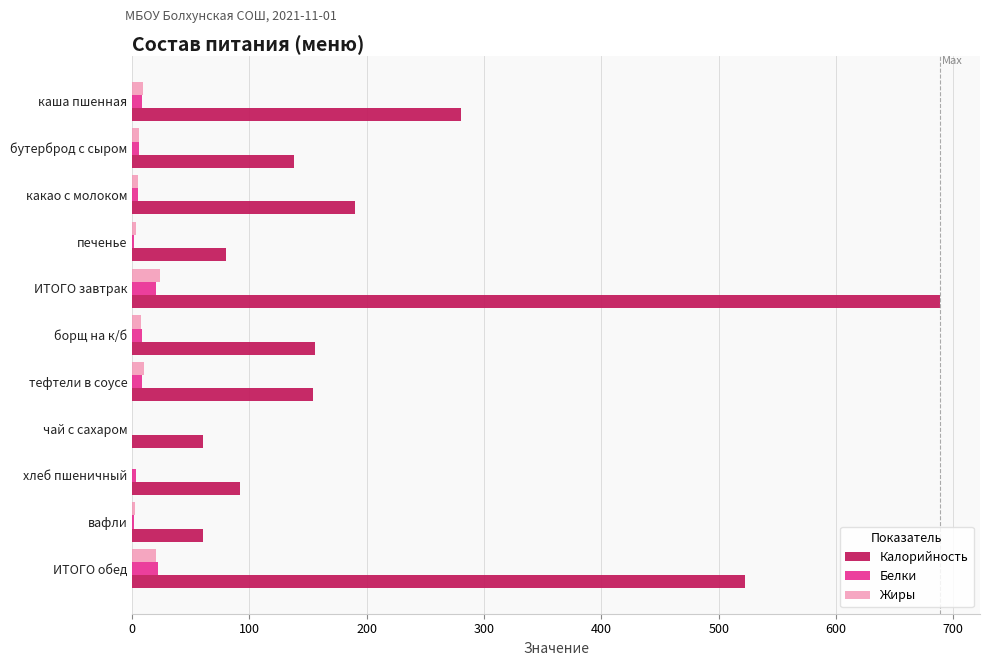

Between ИТОГО завтрак and тефтели в соусе, which series saw the biggest shift?

Калорийность